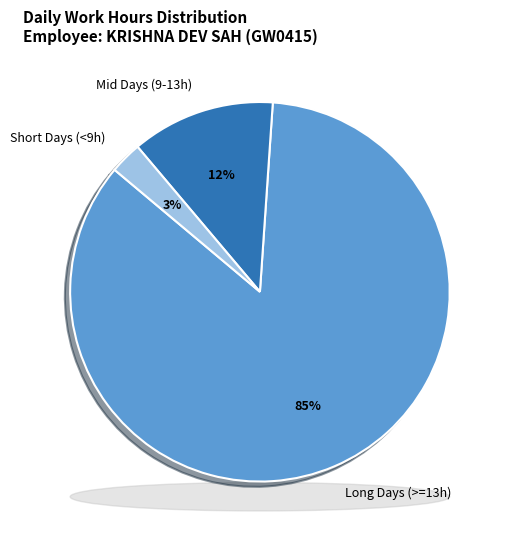

Is there a majority slice in this chart?

Yes